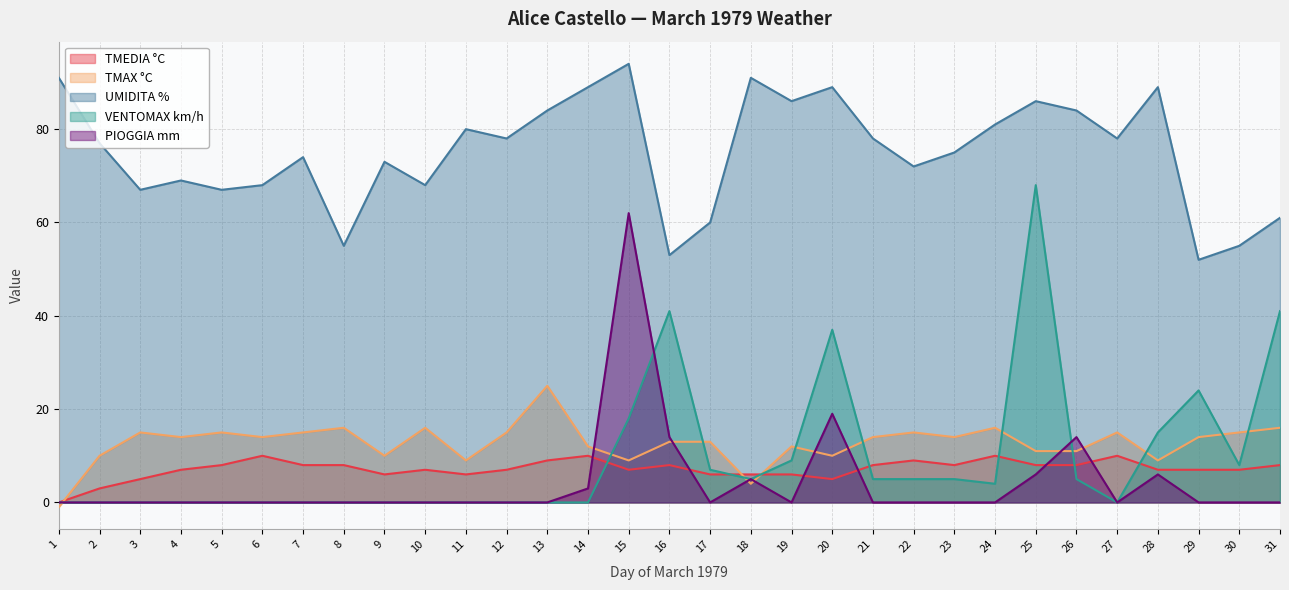

Which series has the largest range (max minus min)?

VENTOMAX km/h